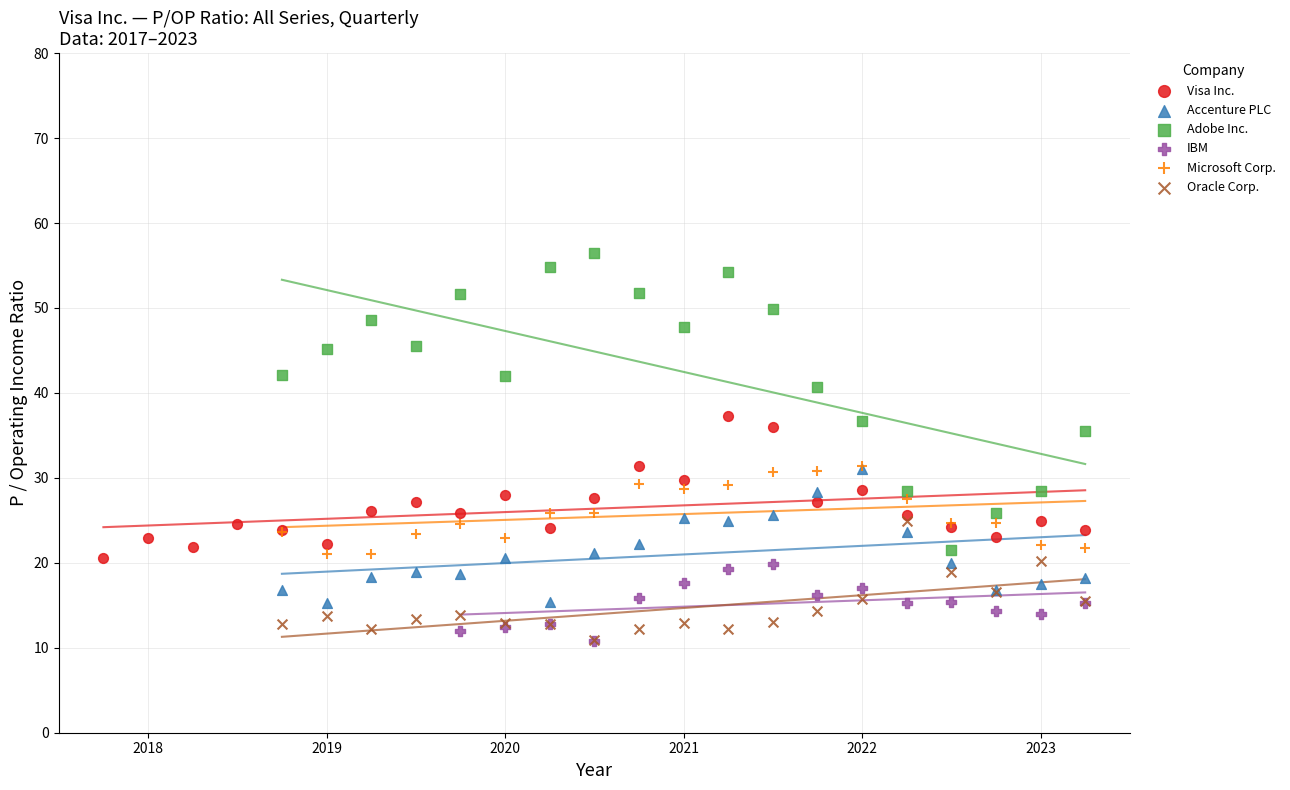

Which series reaches the maximum Y coordinate?

Adobe Inc.